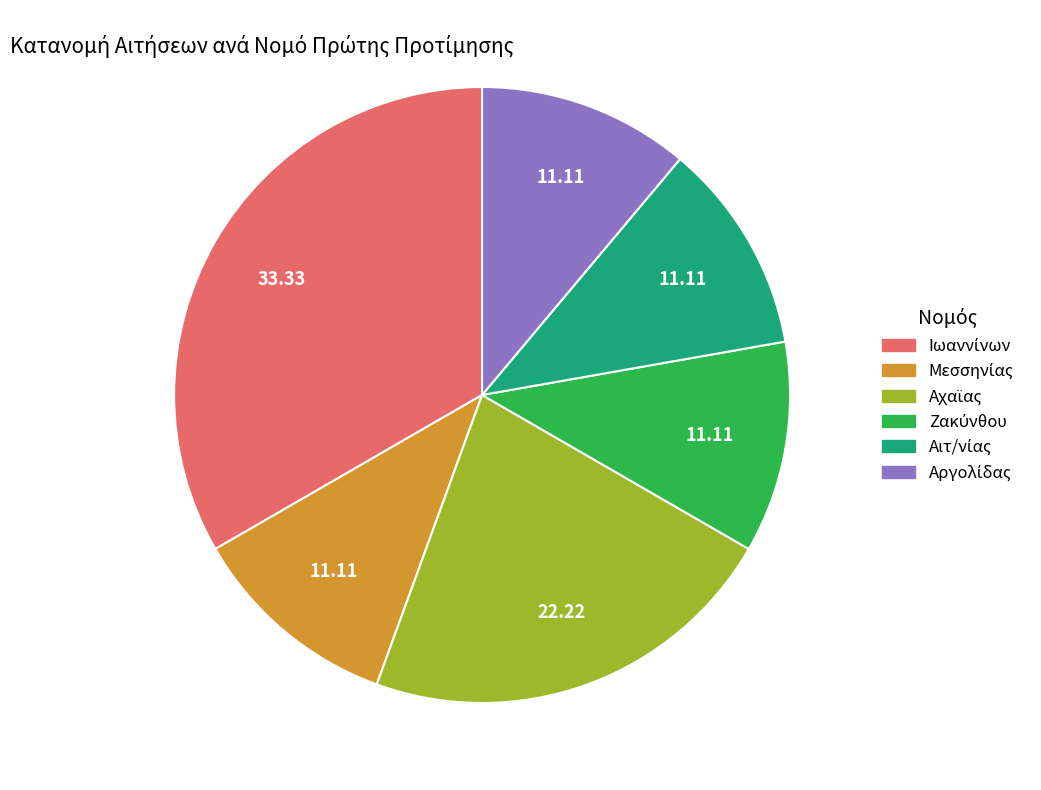

Is there a majority slice in this chart?

No